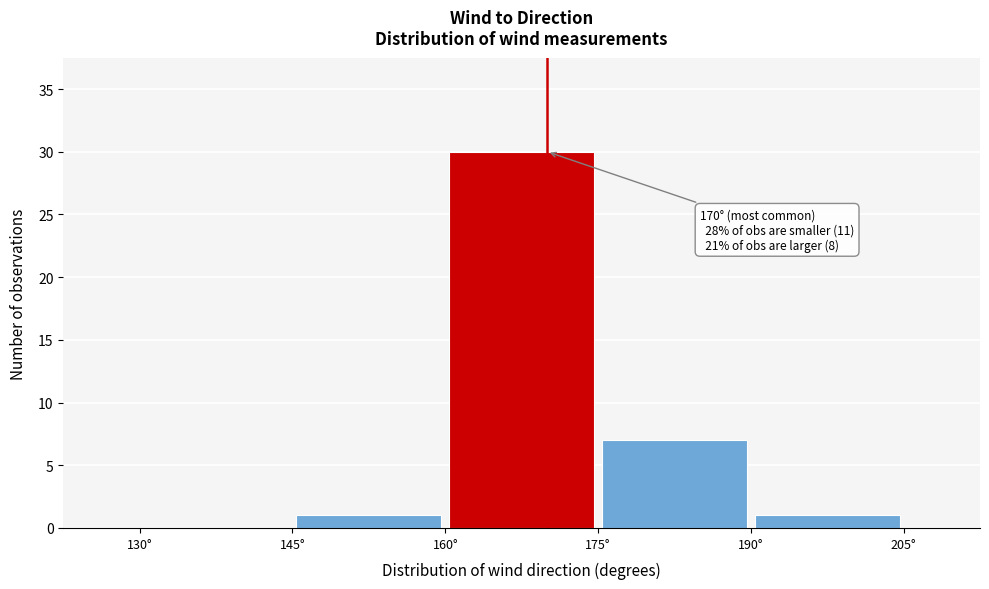

Over which range of the x-axis is the bar tallest?

160 to 175